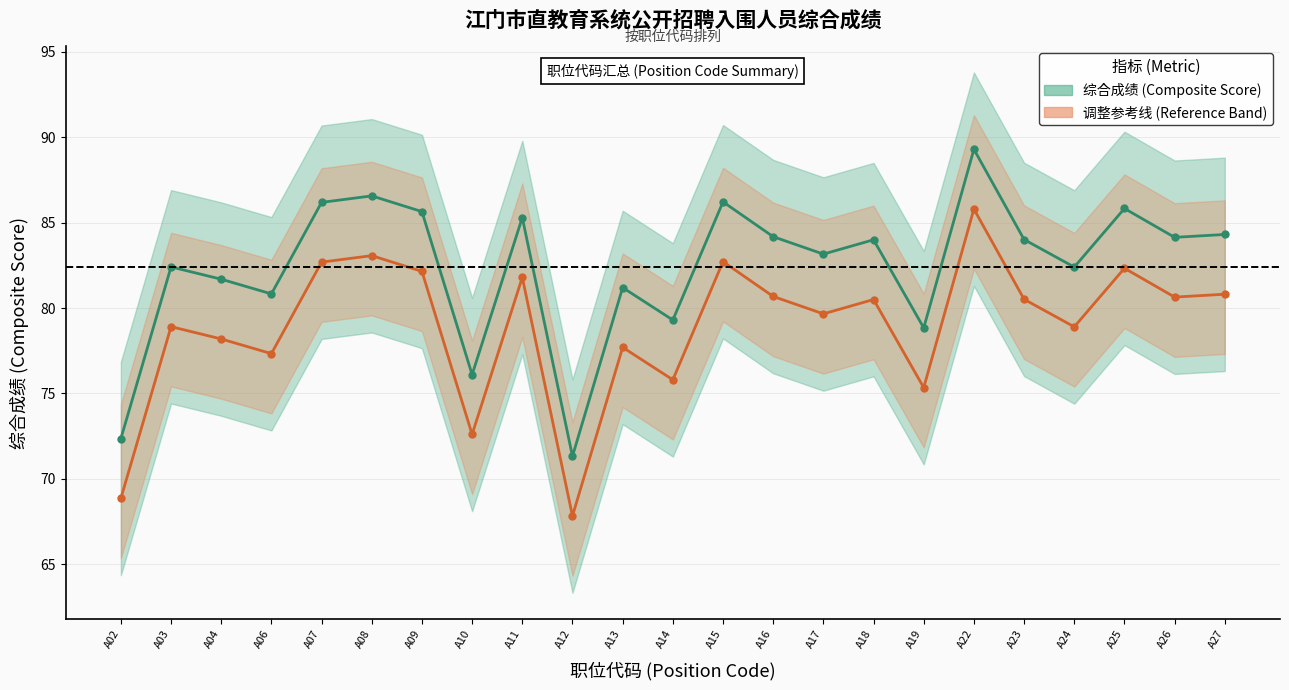

How many data points in 调整参考线 (Reference Band) are above 80?

12